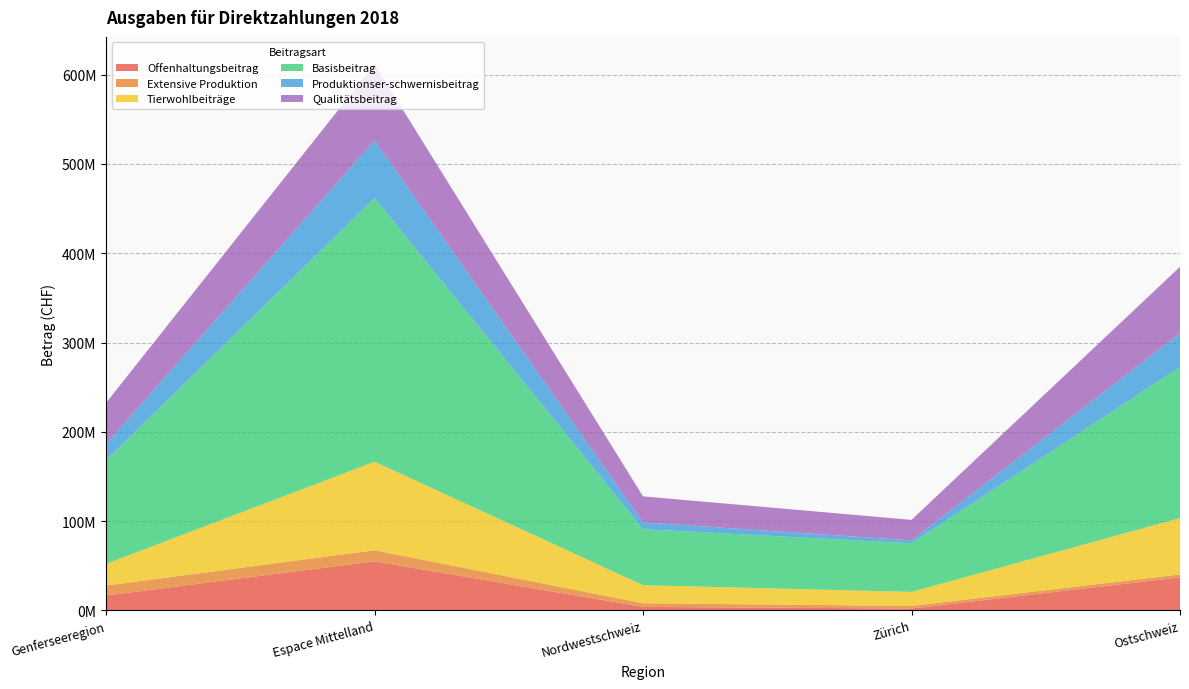

Reading right to left, transcribe all the data shown in this chart.

Offenhaltungsbeitrag: Ostschweiz=37030322.0	Zürich=2112372.0	Nordwestschweiz=3946951.0	Espace Mittelland=54915209.0	Genferseeregion=16738282.0
Extensive Produktion: Ostschweiz=3214994.7	Zürich=2896096.0	Nordwestschweiz=4023507.8	Espace Mittelland=12464973.2	Genferseeregion=11064472.7
Tierwohlbeiträge: Ostschweiz=63145943.2	Zürich=15725392.9	Nordwestschweiz=20292870.0	Espace Mittelland=99181023.3	Genferseeregion=24319680.8
Basisbeitrag: Ostschweiz=169363829.7	Zürich=54428840.6	Nordwestschweiz=62707838.5	Espace Mittelland=295200626.0	Genferseeregion=116238598.8
Produktionser-schwernisbeitrag: Ostschweiz=37558005.1	Zürich=3250010.6	Nordwestschweiz=7615284.0	Espace Mittelland=64655509.4	Genferseeregion=18235758.6
Qualitätsbeitrag: Ostschweiz=74496433.0	Zürich=22987991.0	Nordwestschweiz=29130090.0	Espace Mittelland=85289478.0	Genferseeregion=45916505.0